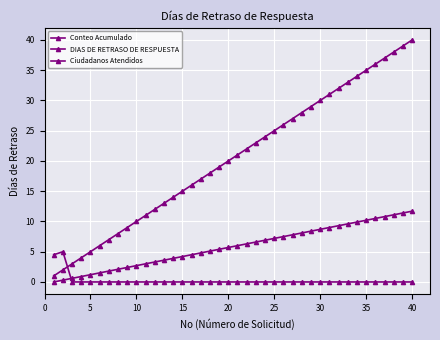

How many lines are shown in the chart?

3